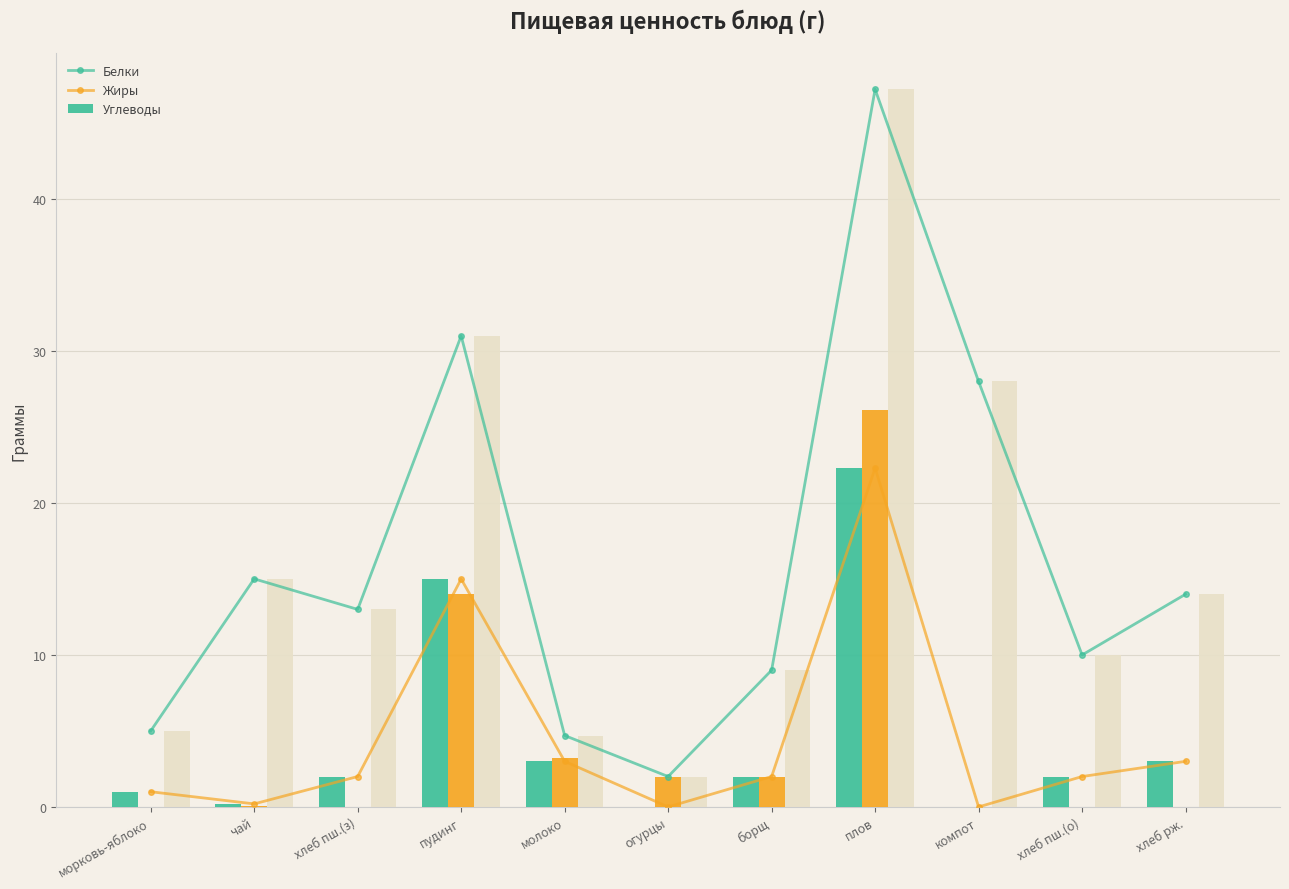

How many values in the Жиры series exceed 0?

6